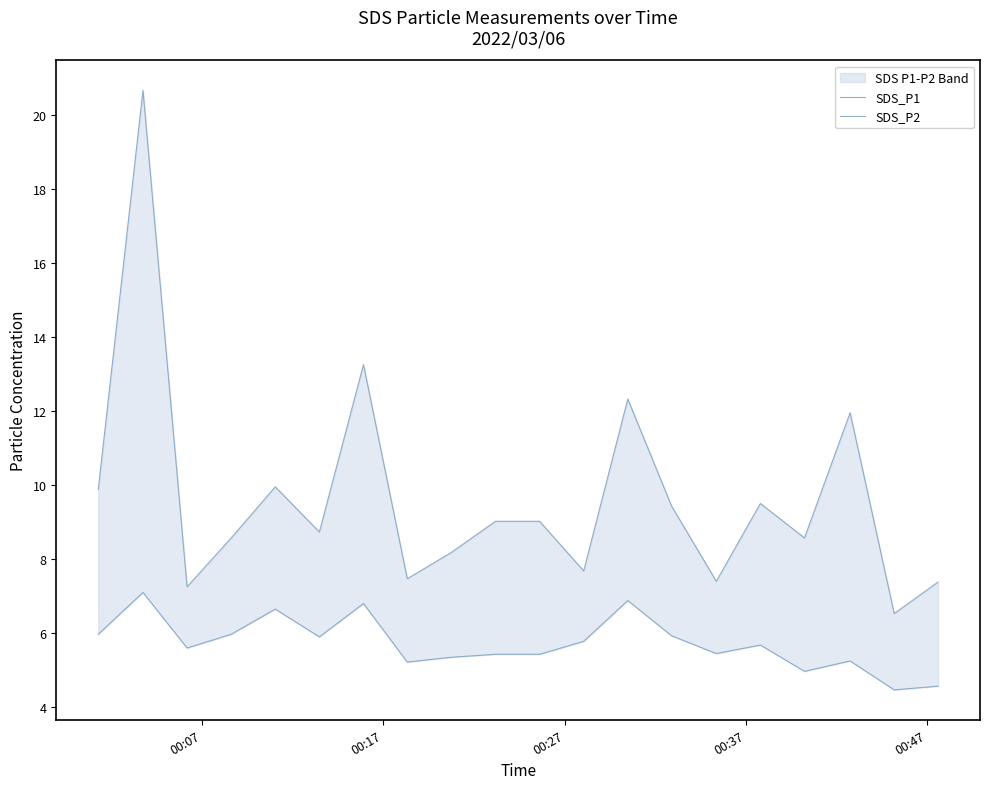

List the series in order of their overall mean, lowest first.

SDS_P2, SDS_P1